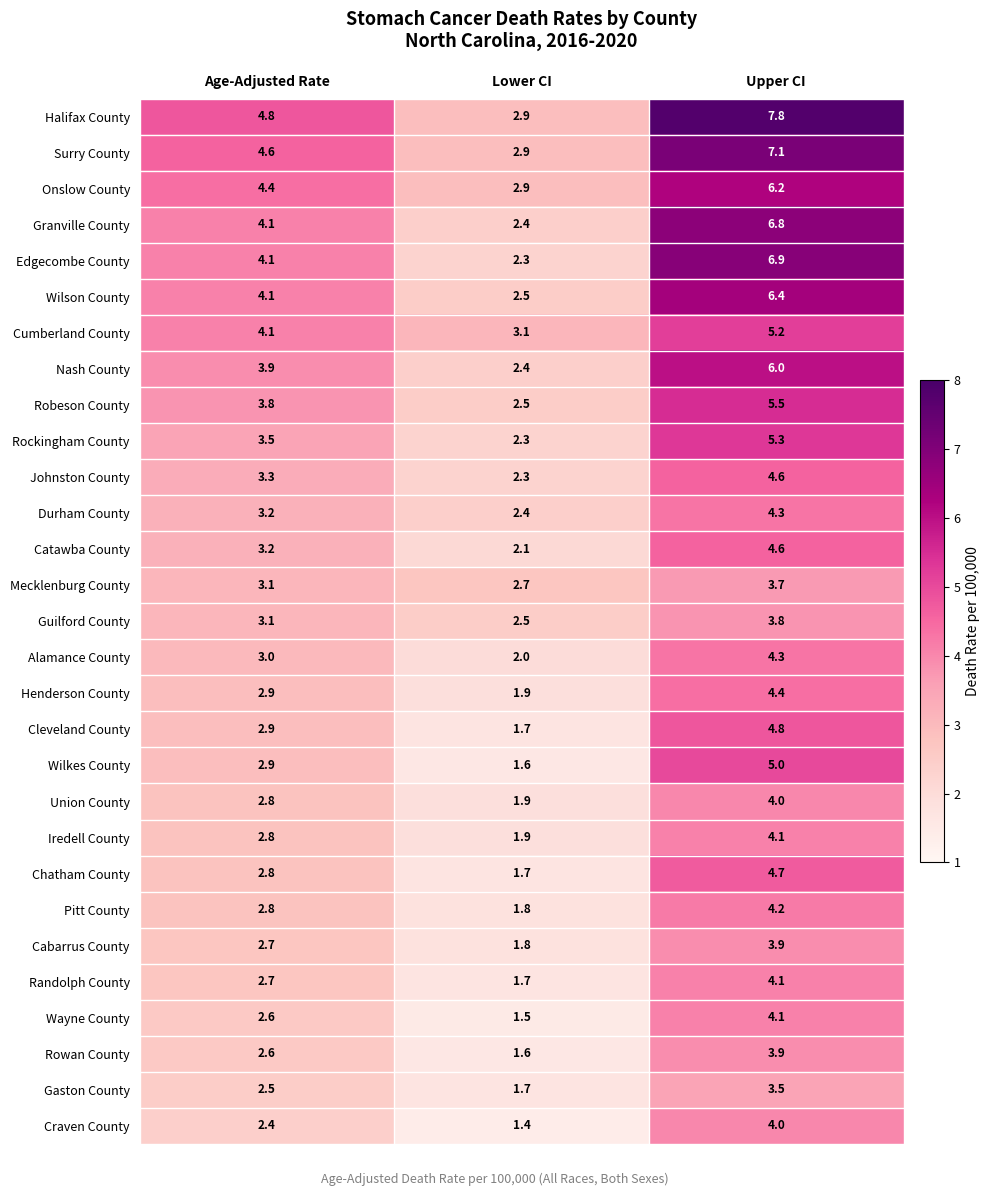

List the labels in order of Union County value, largest first.

Upper CI, Age-Adjusted Rate, Lower CI